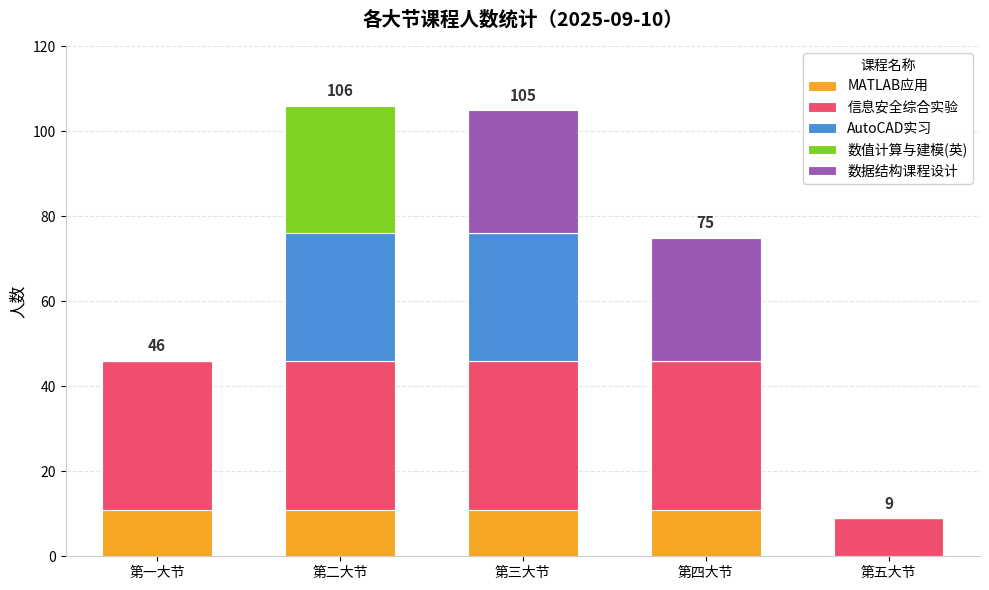

Does the chart contain stacked bars?

Yes